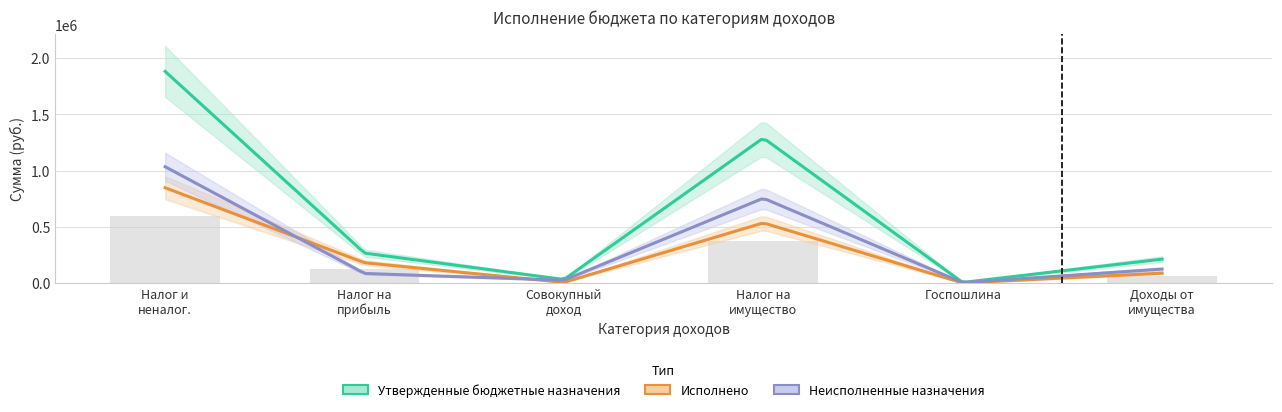

At which label is Исполнено closest to 424400?

НАЛОГИ НА ИМУЩЕСТВО